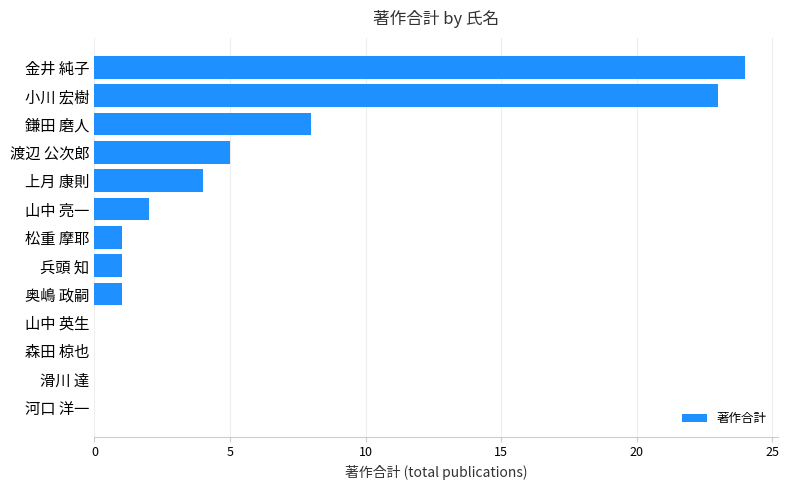

Reading bottom to top, list all the values displayed in this chart.

河口 洋一=0	滑川 達=0	森田 椋也=0	山中 英生=0	奥嶋 政嗣=1	兵頭 知=1	松重 摩耶=1	山中 亮一=2	上月 康則=4	渡辺 公次郎=5	鎌田 磨人=8	小川 宏樹=23	金井 純子=24